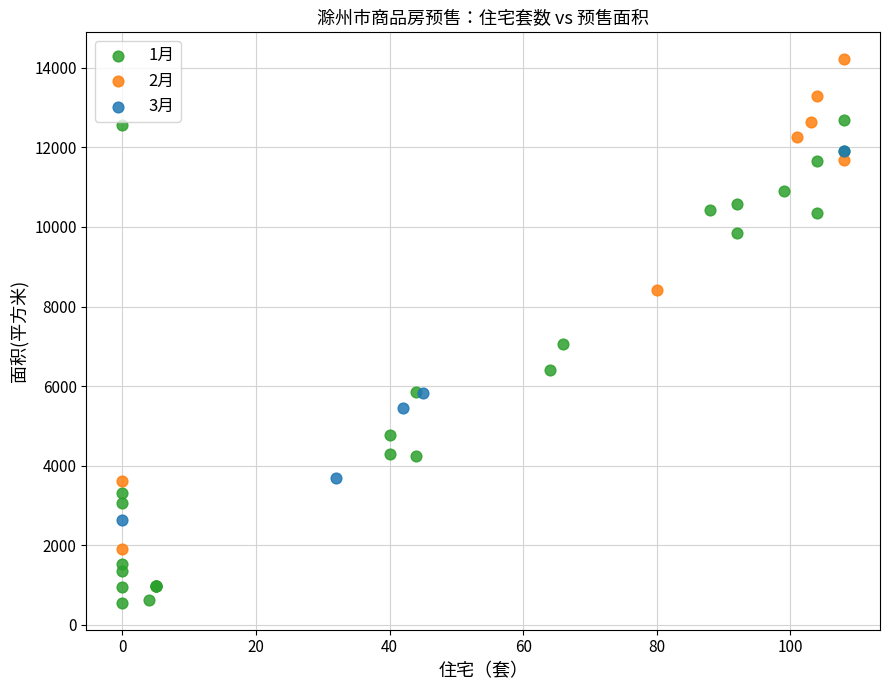

What are all the series names shown in the legend?

1月, 2月, 3月